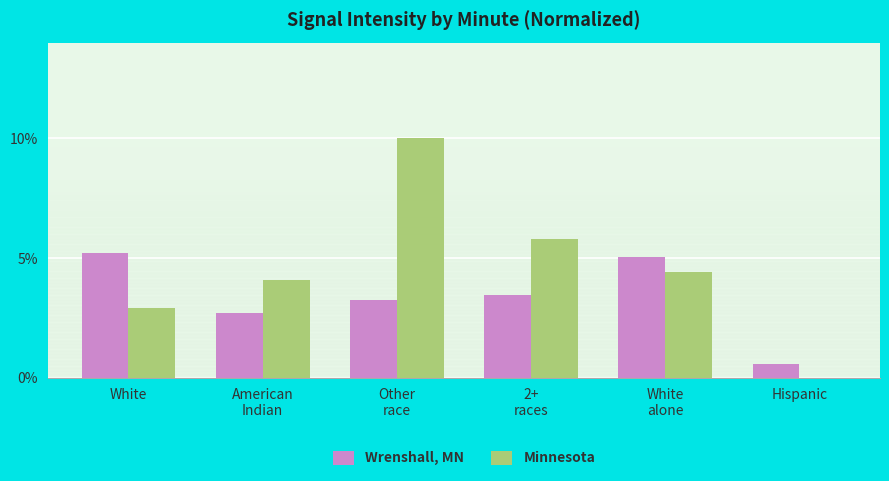

How many data points does each series have?

6